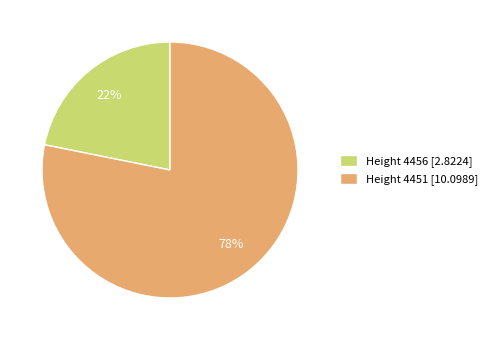

Which category has the biggest portion of the pie?

Height 4451 [10.0989]